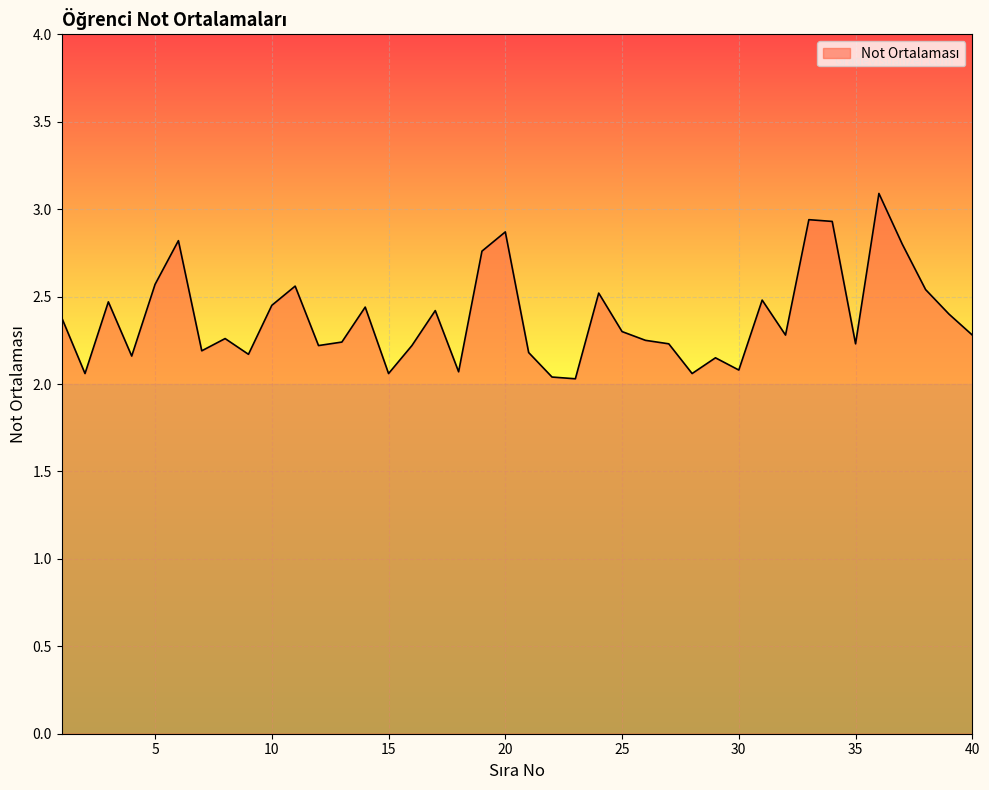

What is the difference between the maximum and minimum values?

1.1